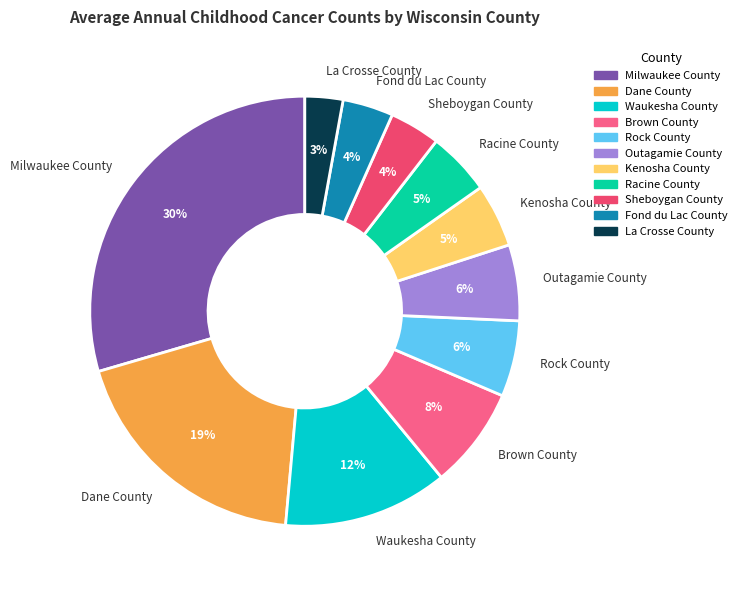

To the nearest percent, what portion does Racine County represent?

5%